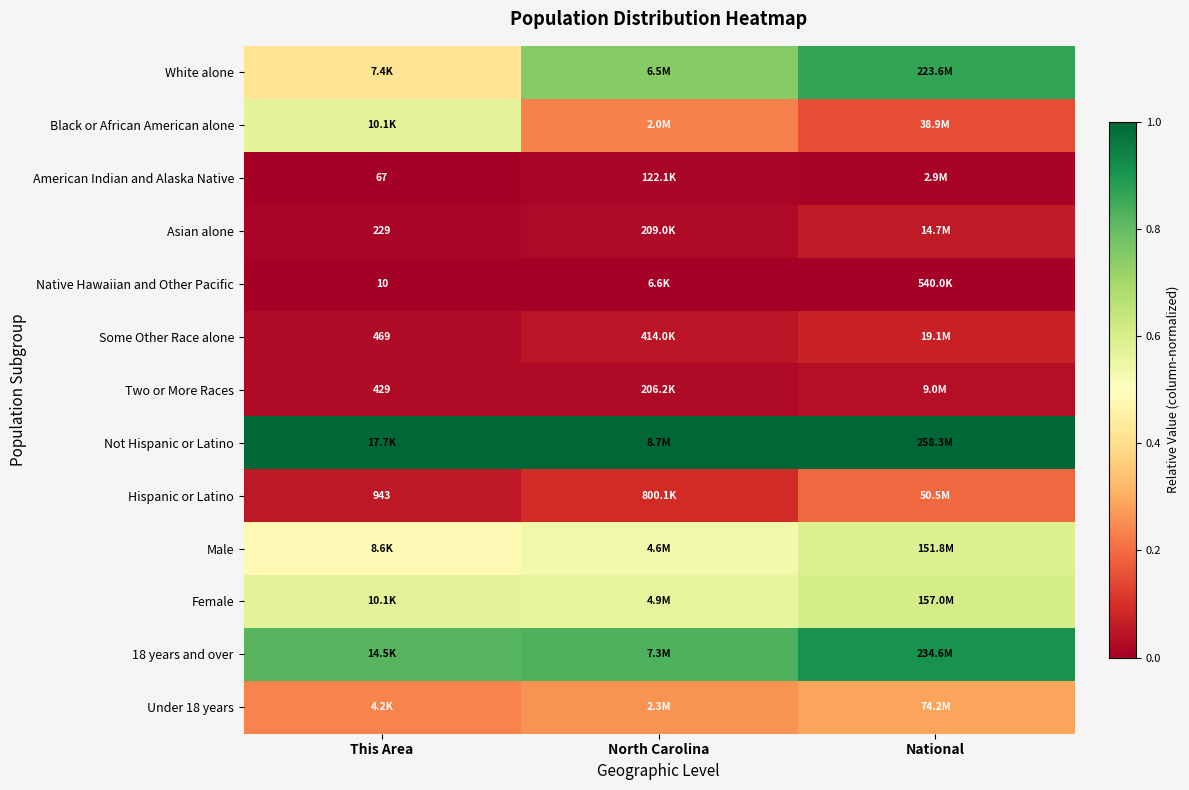

Which label corresponds to the smallest value in the chart?

This Area